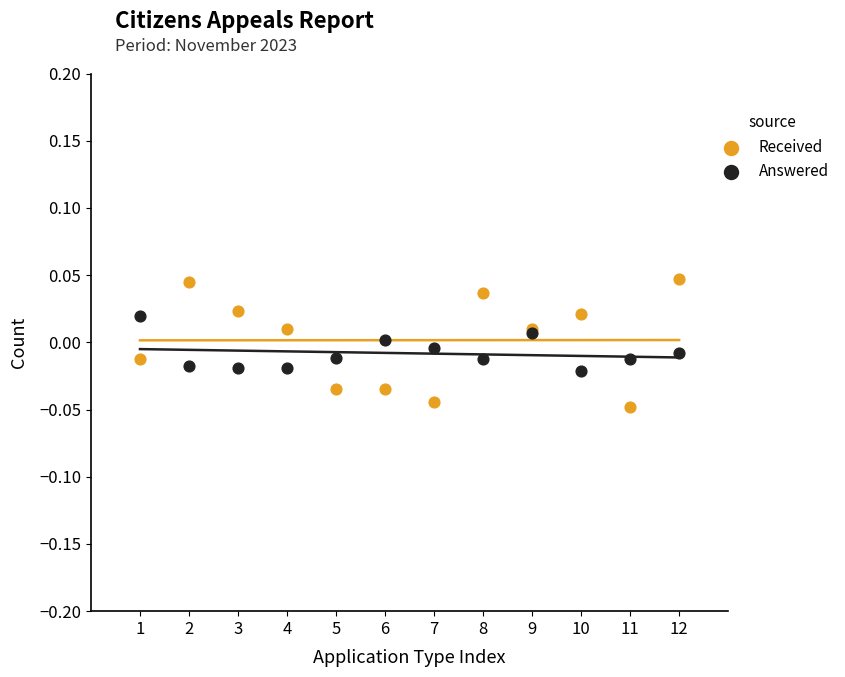

Which series reaches the minimum Y coordinate?

Received